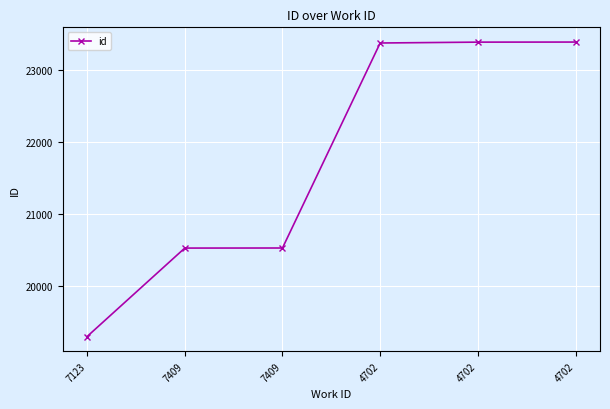

List the labels in order of value, smallest first.

7123, 7409, 7409, 4702, 4702, 4702